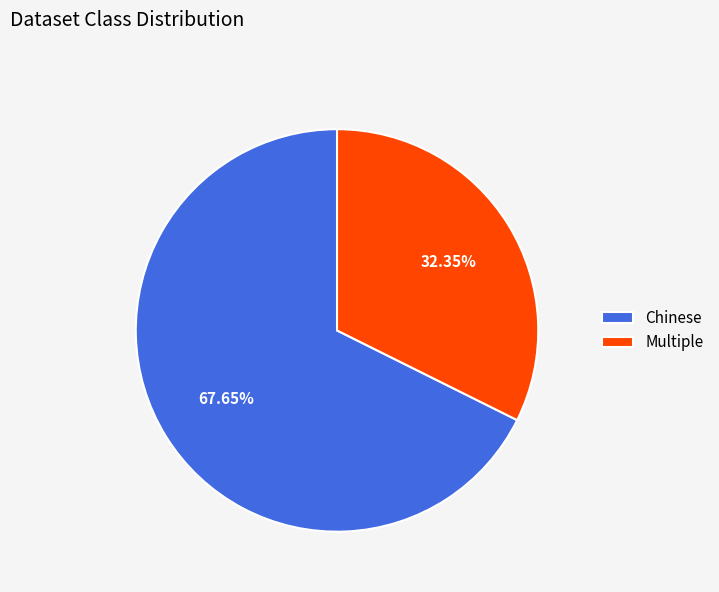

To the nearest percent, what portion does Chinese represent?

68%